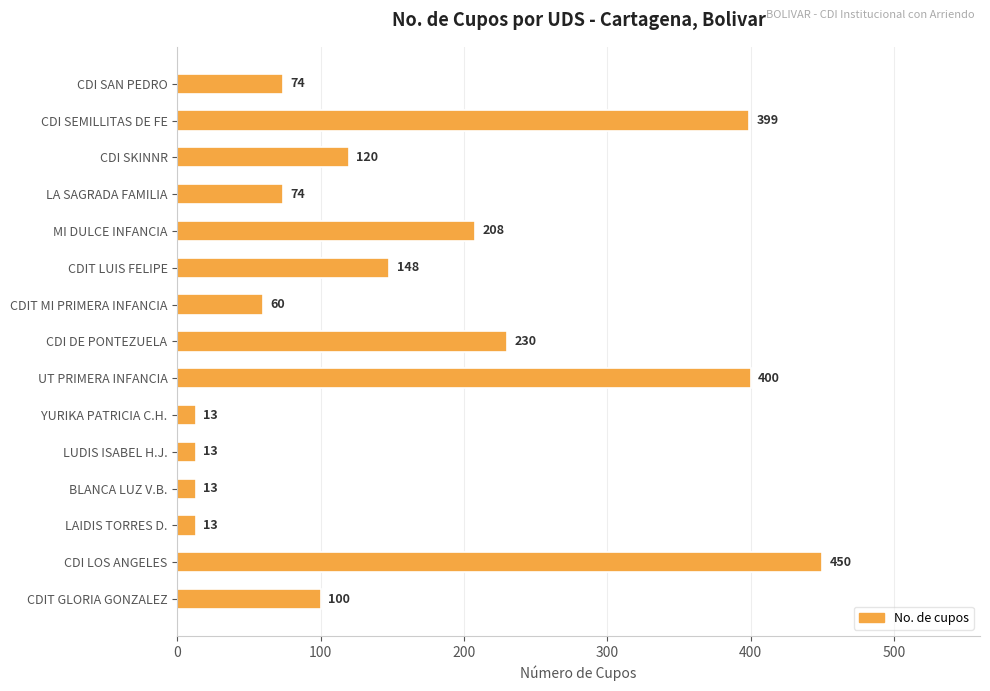

Which has a higher value, CDI SEMILLITAS DE FE or CDIT LUIS FELIPE?

CDI SEMILLITAS DE FE